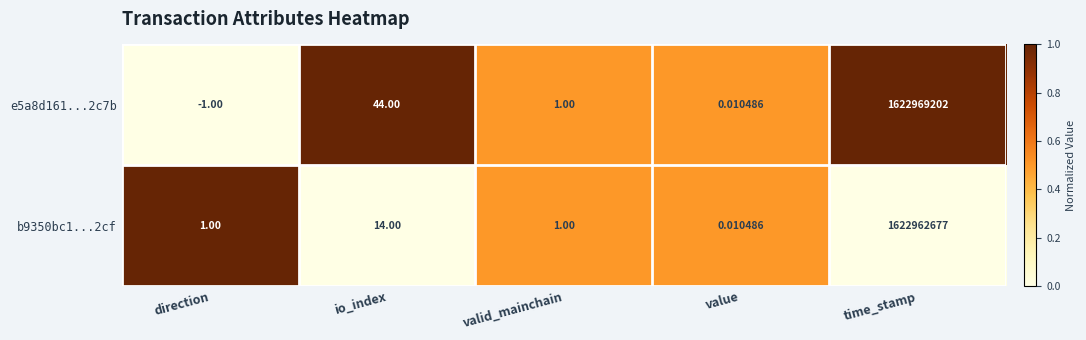

At which label is e5a8d161...2c7b closest to 811484600?

io_index